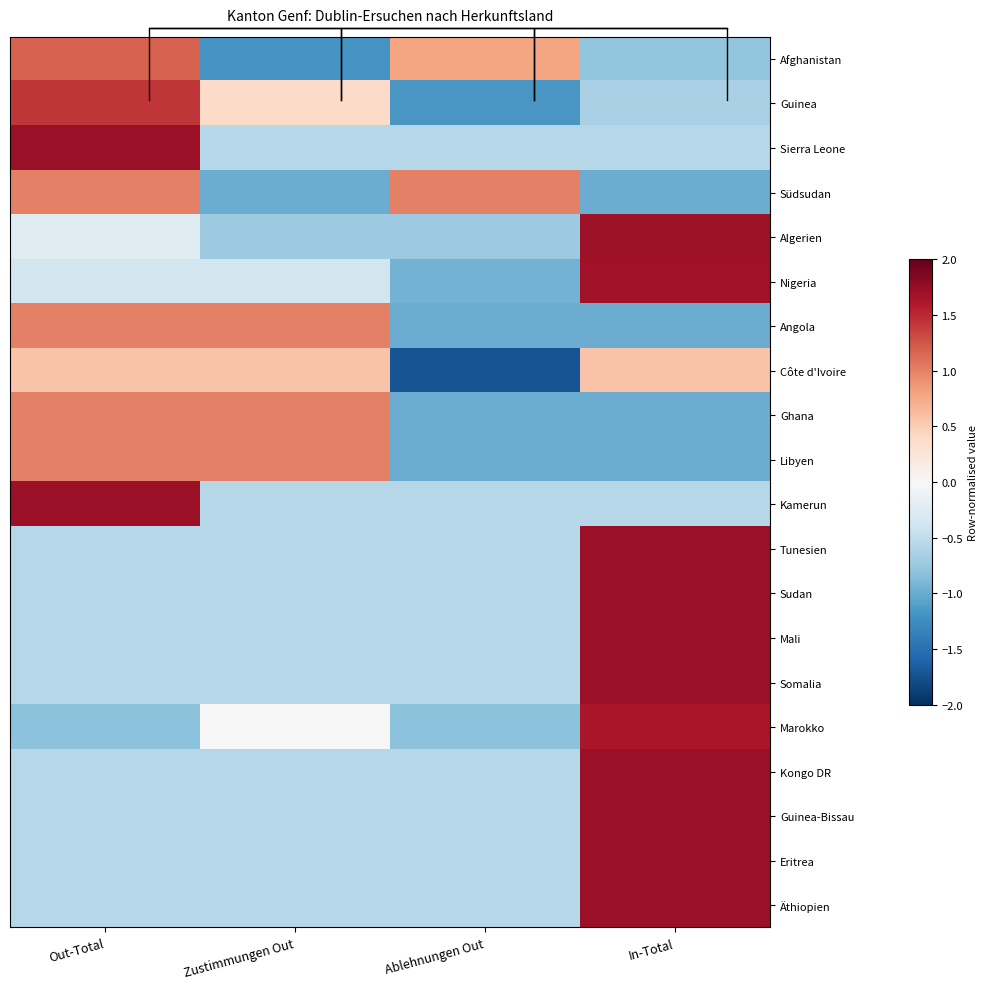

At which category is the sum across all series the highest?

In-Total